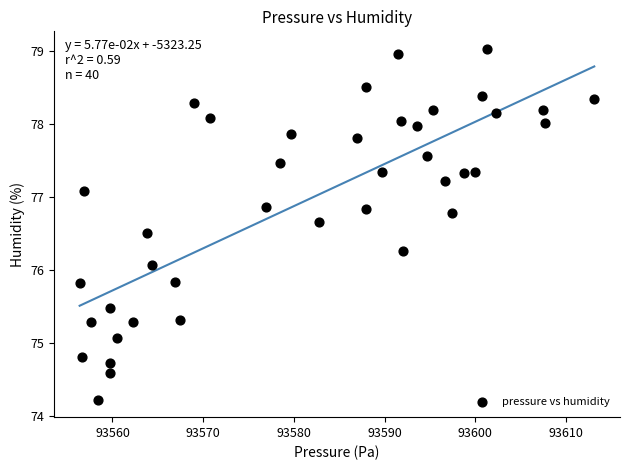

What Y value in the scatter plot is closest to 76?

76.1